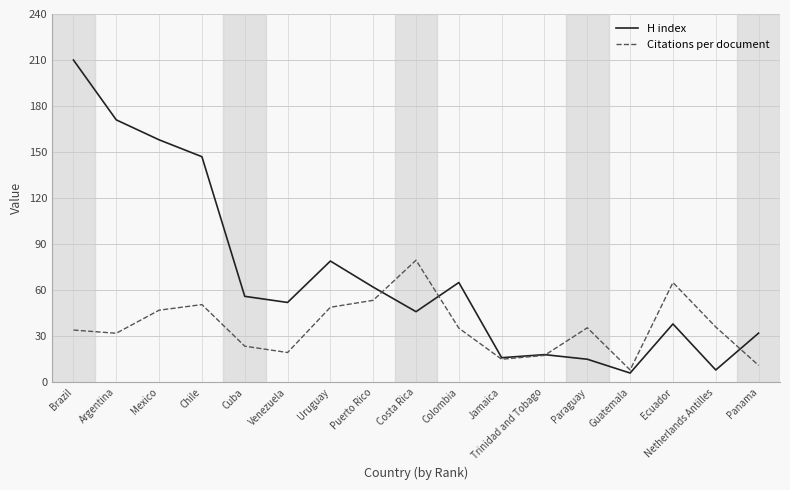

Is it true that Citations per document equals 50.6 at Chile?

True